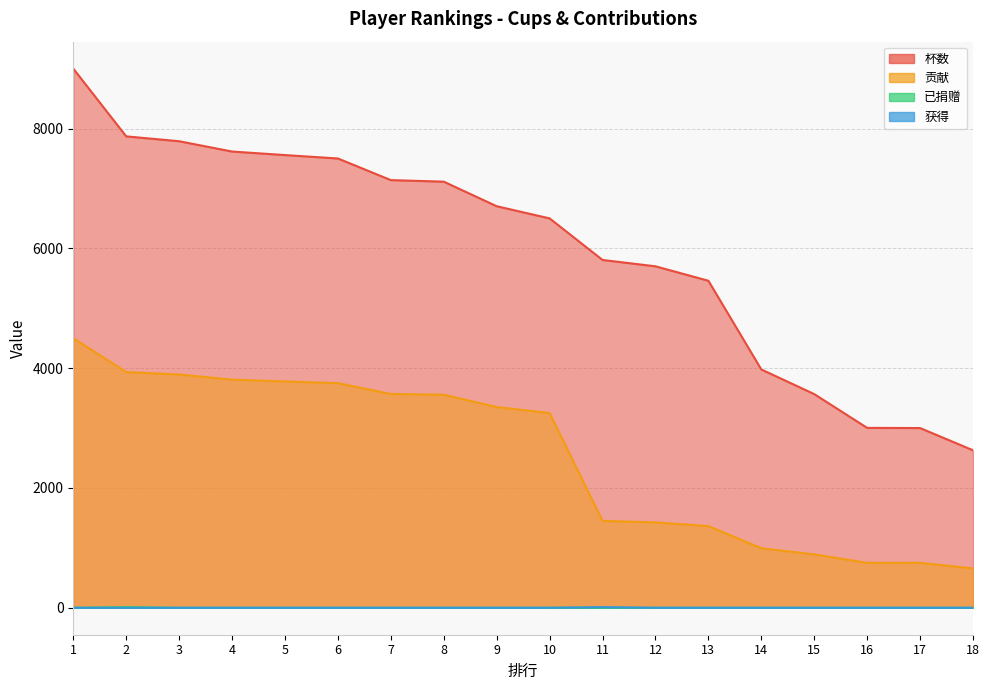

True or false: 杯数 and 贡献 intersect in this chart.

False